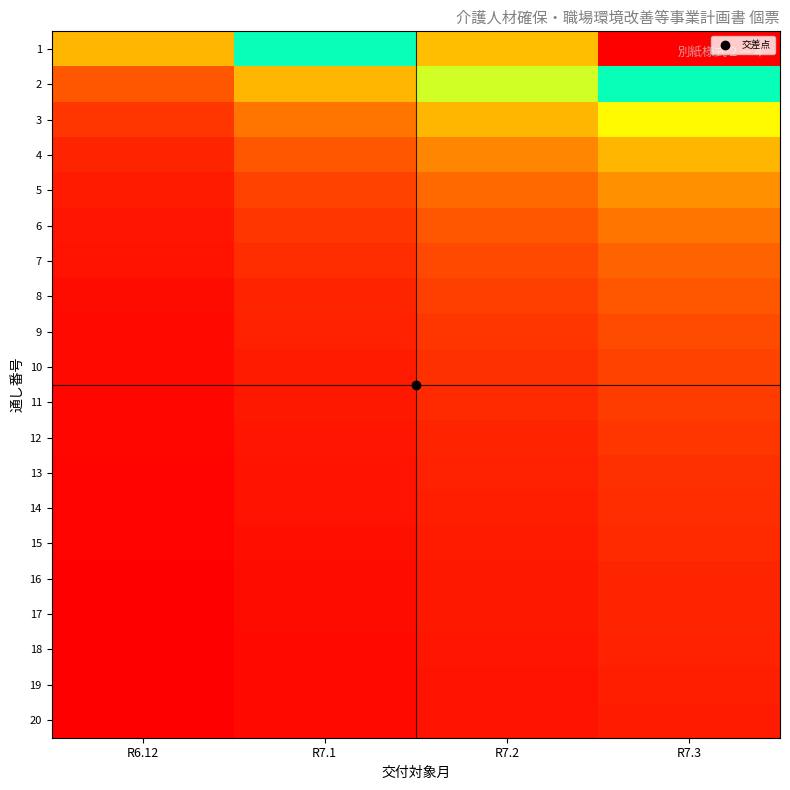

What is the difference between the highest and lowest values at R7.3?

19.0